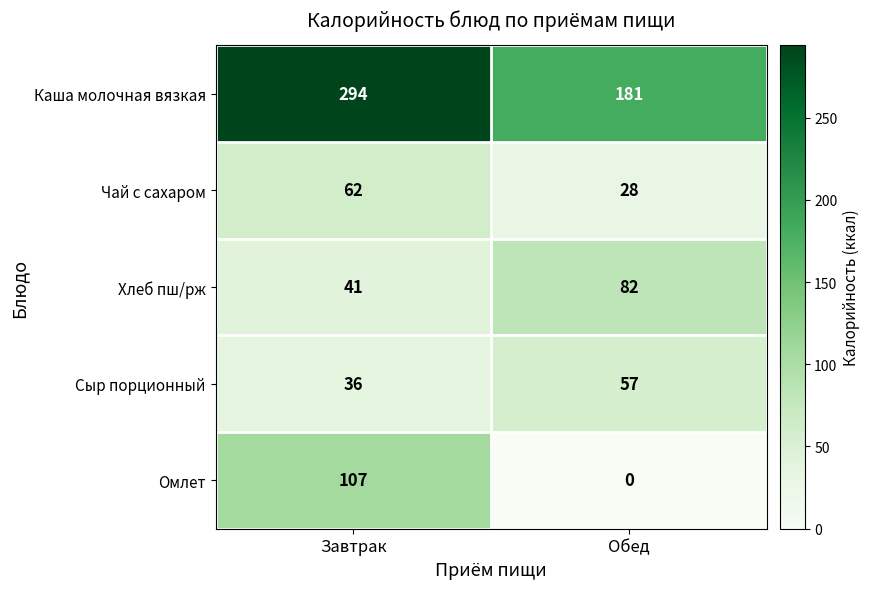

Is it true that Хлеб пш/рж equals 20 at Обед?

False